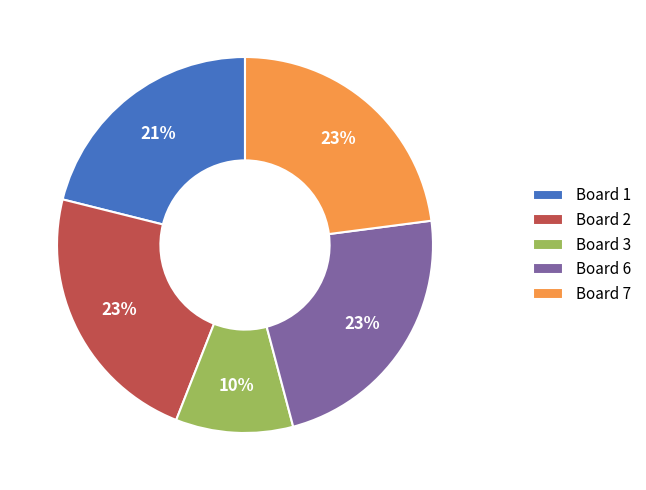

The Board 2 slice represents 30% of the pie. True or false?

False